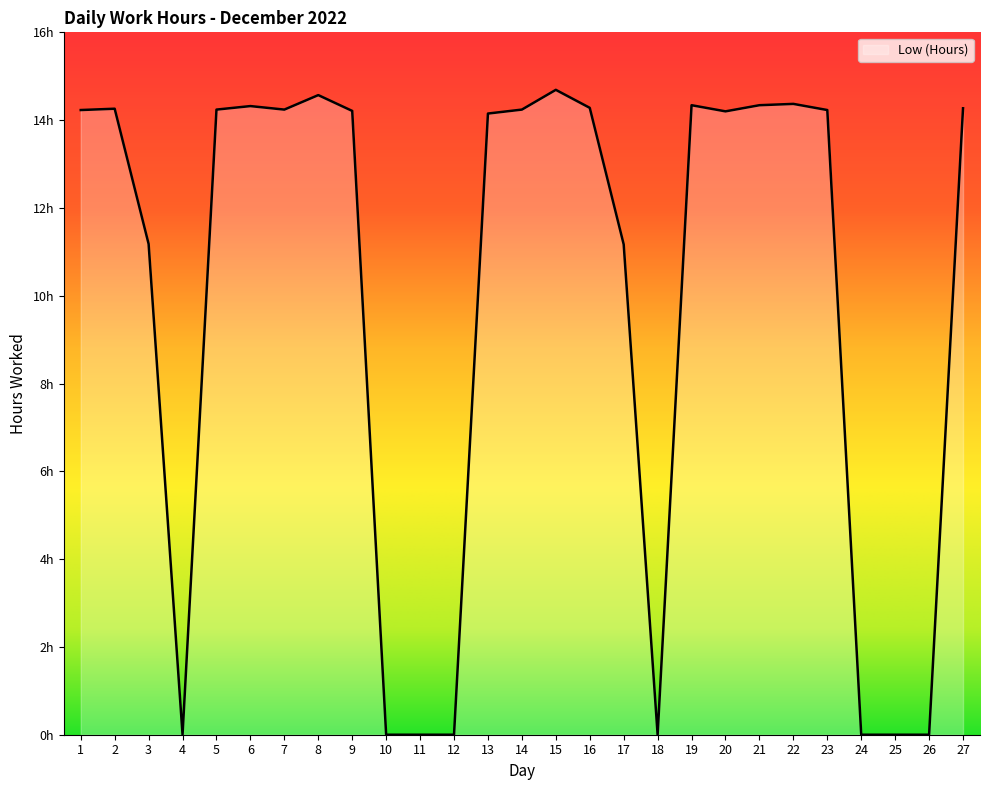

Rank the categories by value from highest to lowest.

15, 8, 22, 19, 21, 6, 16, 27, 2, 5, 7, 14, 1, 23, 9, 20, 13, 3, 17, 4, 10, 11, 12, 18, 24, 25, 26